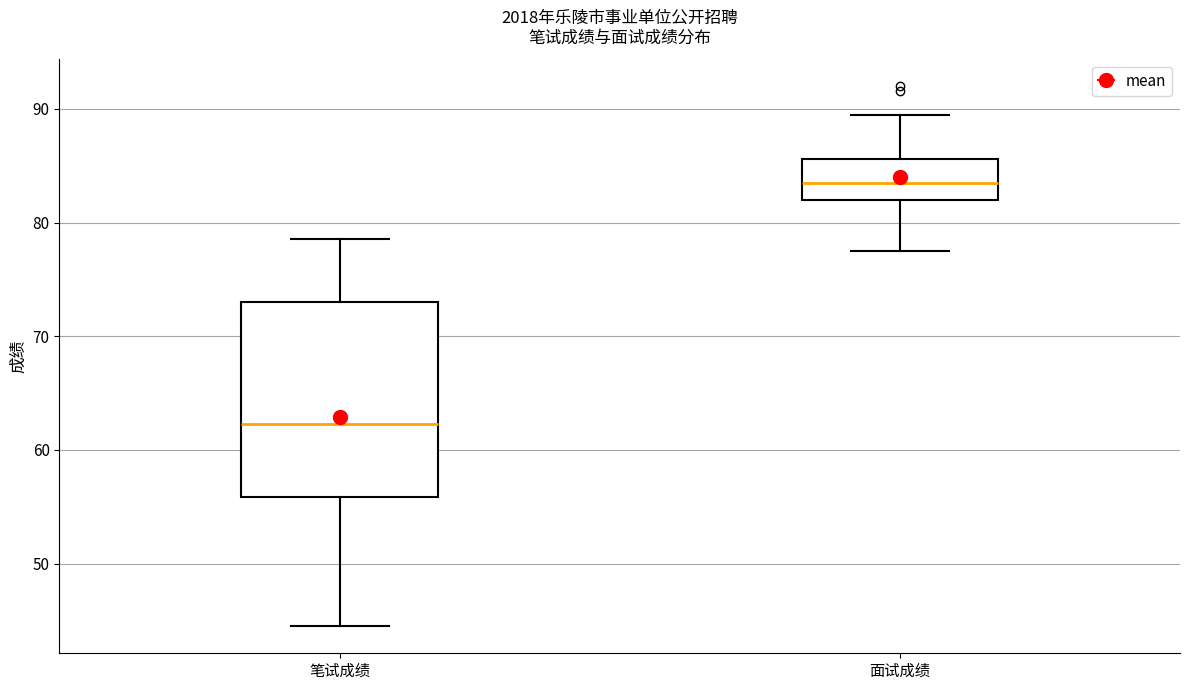

Where does the upper whisker of the box for 面试成绩 end on the y-axis? The values are not printed on the chart, so give them approximately, as read against the axis.

89